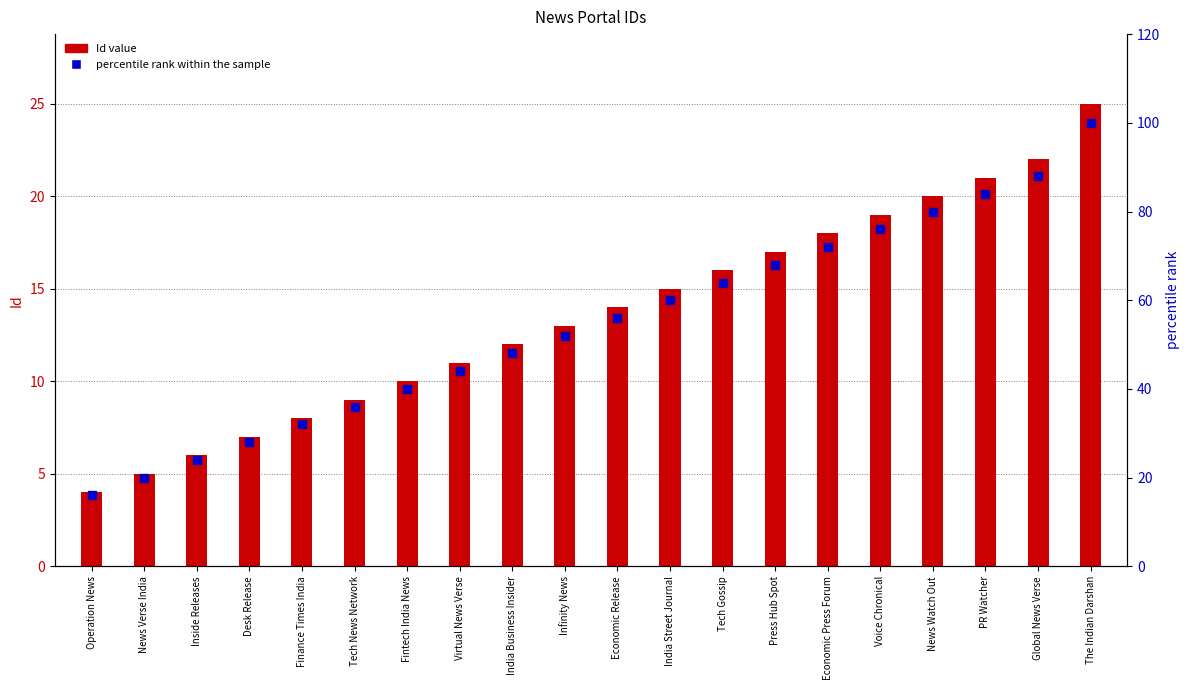

At how many categories does at least one series exceed 93?

1